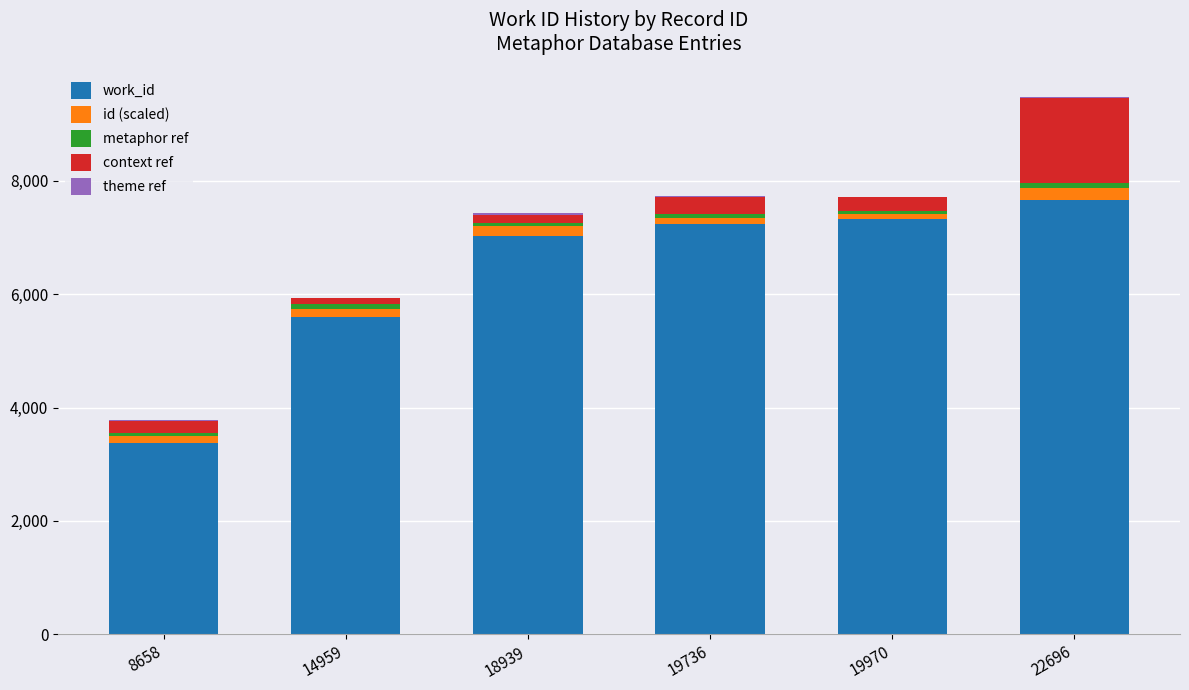

The work_id series shows 3380 at 8658. True or false?

True